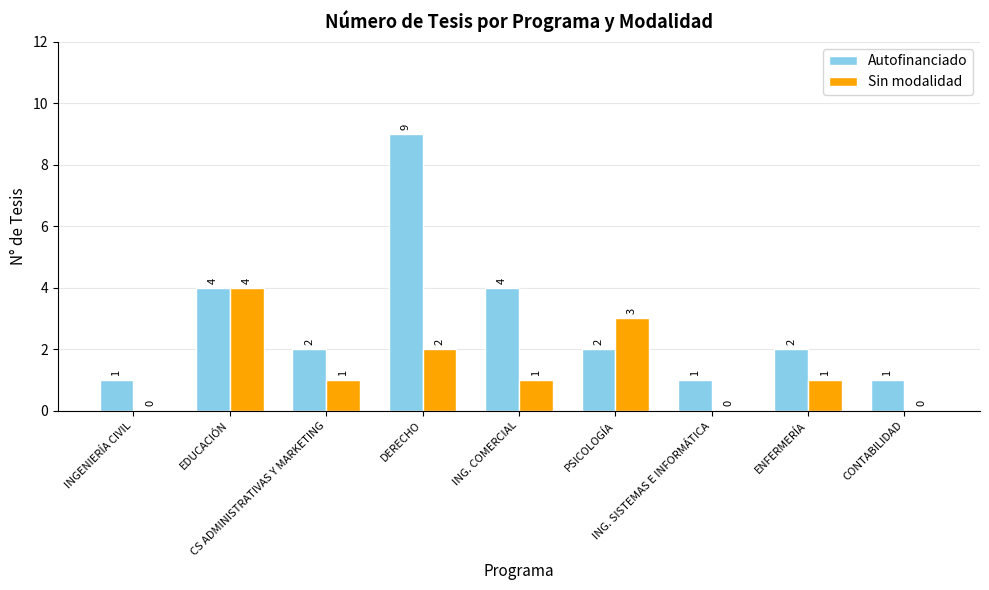

How many Autofinanciado values are between 1 and 4?

8